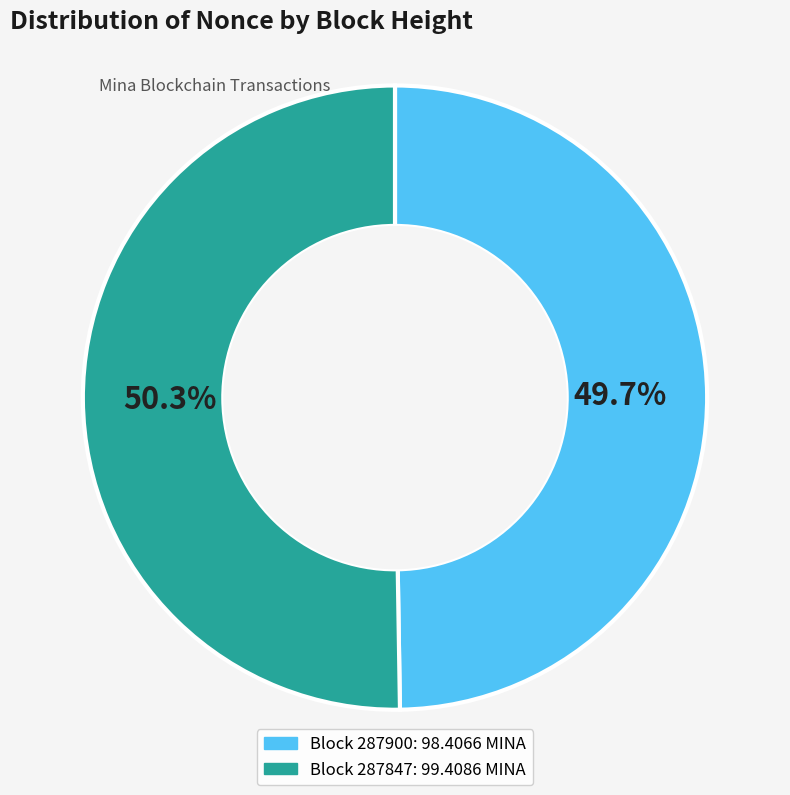

Is there any slice that represents more than half of the pie?

Yes